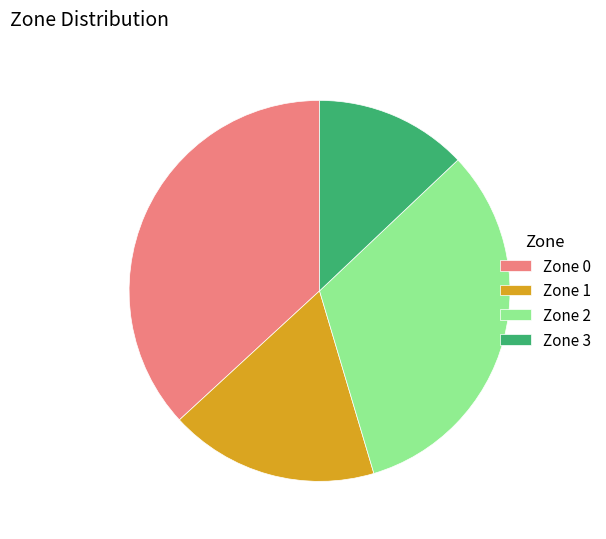

Rank the categories by value from lowest to highest.

Zone 3, Zone 1, Zone 2, Zone 0